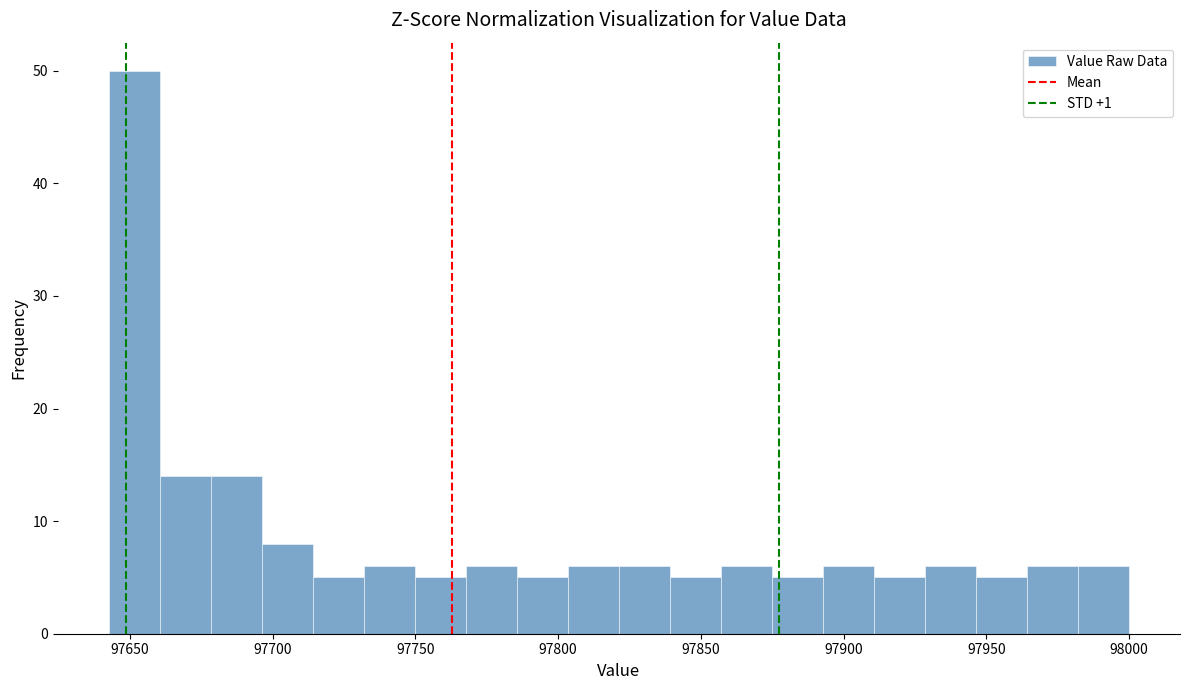

Around what value on the x-axis is the tallest bar? Give the approximate position of its centre, as read against the axis.

97650